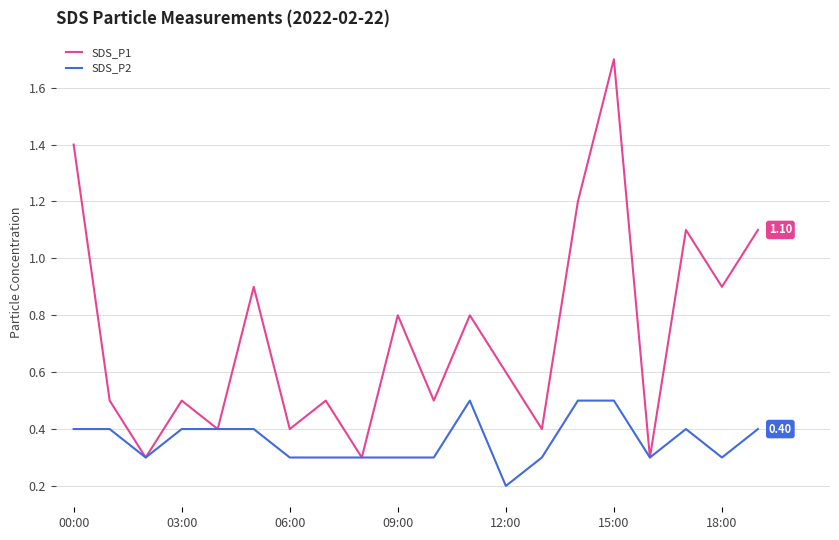

Which series has the widest spread of values?

SDS_P1